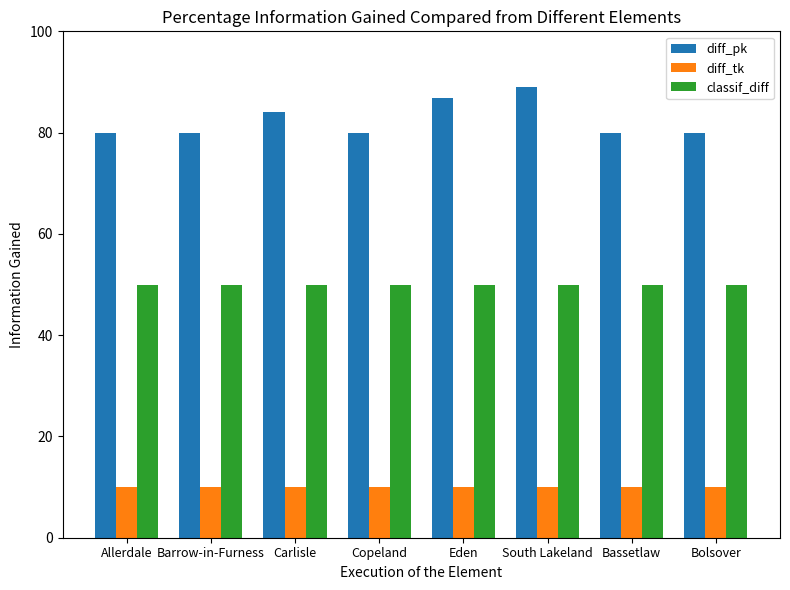

What is the lowest value of the diff_tk series?

10.0